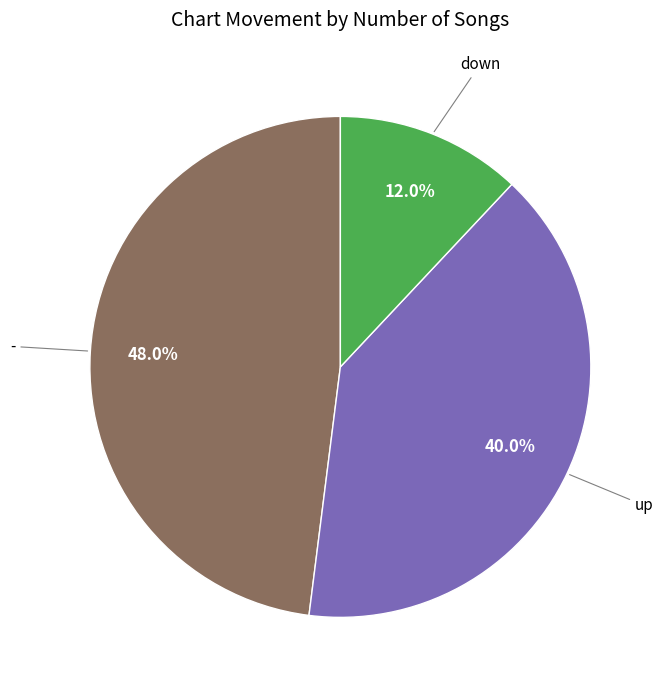

Is there a majority slice in this chart?

No